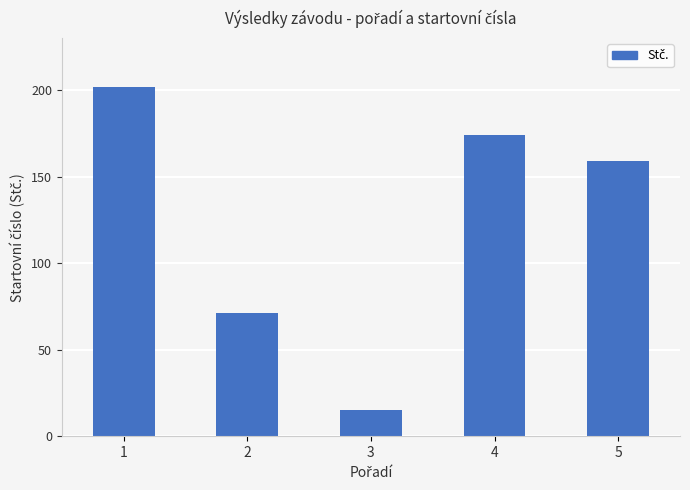

The value at 3 is 15. True or false?

True